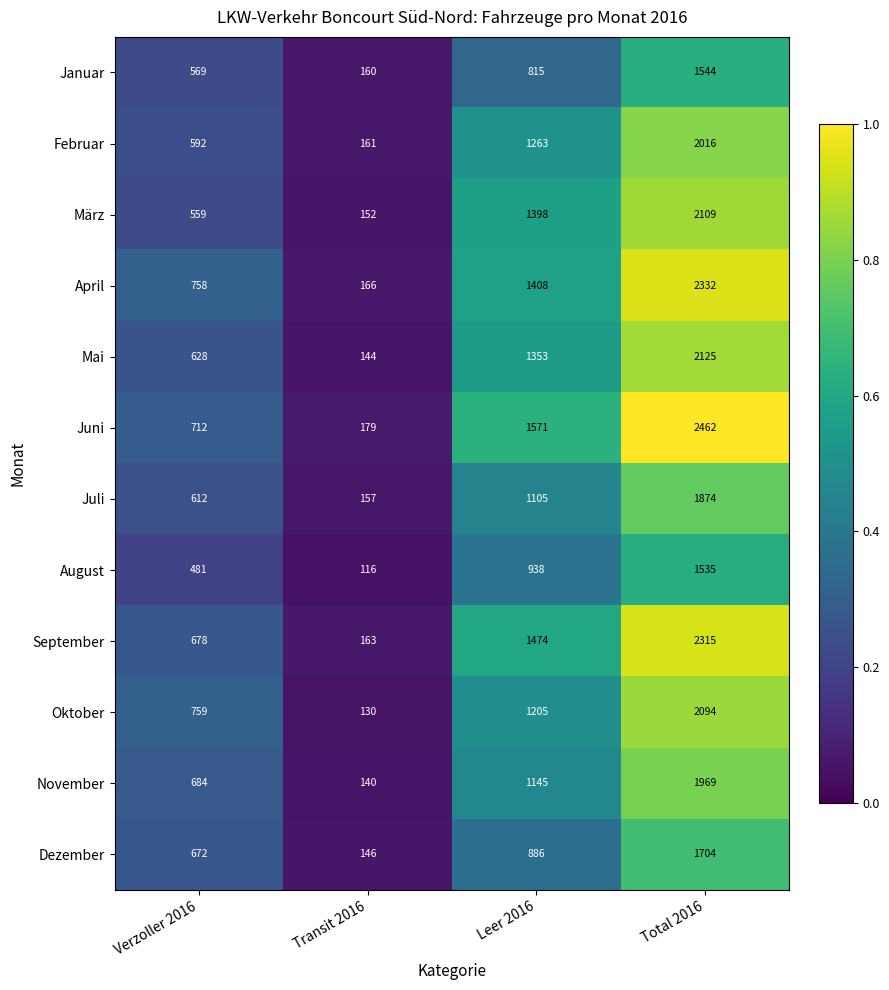

Count the Februar values in the range 592 to 2016.

3